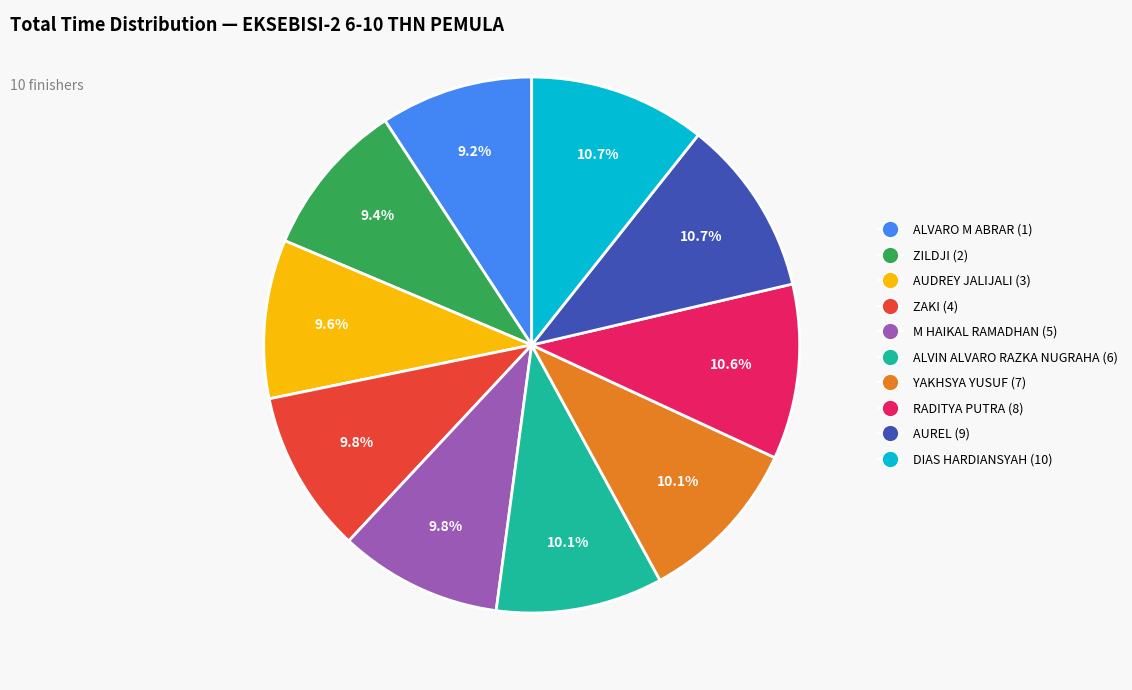

Is it true that ALVARO M ABRAR is 1% of the pie?

False